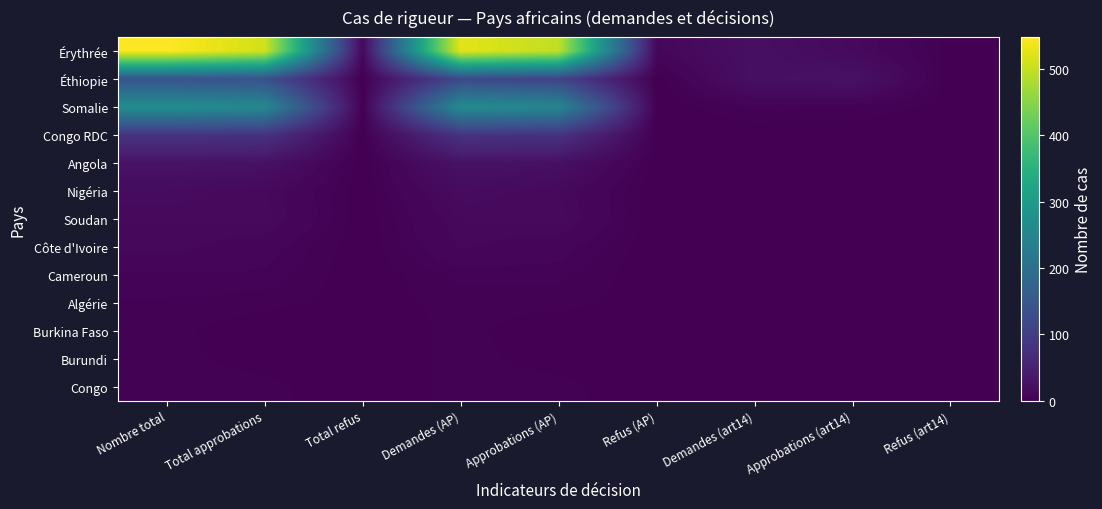

Reading left to right, what are all the values shown in this chart?

Érythrée: Nombre total=548	Total approbations=510	Total refus=11	Demandes (AP)=525	Approbations (AP)=496	Refus (AP)=10	Demandes (art14)=23	Approbations (art14)=14	Refus (art14)=1
Éthiopie: Nombre total=142	Total approbations=136	Total refus=0	Demandes (AP)=119	Approbations (AP)=110	Refus (AP)=0	Demandes (art14)=23	Approbations (art14)=26	Refus (art14)=0
Somalie: Nombre total=269	Total approbations=256	Total refus=1	Demandes (AP)=264	Approbations (AP)=252	Refus (AP)=0	Demandes (art14)=5	Approbations (art14)=4	Refus (art14)=1
Congo RDC: Nombre total=82	Total approbations=80	Total refus=0	Demandes (AP)=82	Approbations (AP)=80	Refus (AP)=0	Demandes (art14)=0	Approbations (art14)=0	Refus (art14)=0
Angola: Nombre total=28	Total approbations=25	Total refus=0	Demandes (AP)=26	Approbations (AP)=24	Refus (AP)=0	Demandes (art14)=2	Approbations (art14)=1	Refus (art14)=0
Nigéria: Nombre total=17	Total approbations=13	Total refus=0	Demandes (AP)=17	Approbations (AP)=13	Refus (AP)=0	Demandes (art14)=0	Approbations (art14)=0	Refus (art14)=0
Soudan: Nombre total=13	Total approbations=14	Total refus=0	Demandes (AP)=13	Approbations (AP)=14	Refus (AP)=0	Demandes (art14)=0	Approbations (art14)=0	Refus (art14)=0
Côte d'Ivoire: Nombre total=12	Total approbations=8	Total refus=0	Demandes (AP)=11	Approbations (AP)=8	Refus (AP)=0	Demandes (art14)=1	Approbations (art14)=0	Refus (art14)=0
Cameroun: Nombre total=6	Total approbations=6	Total refus=0	Demandes (AP)=5	Approbations (AP)=5	Refus (AP)=0	Demandes (art14)=1	Approbations (art14)=1	Refus (art14)=0
Algérie: Nombre total=4	Total approbations=3	Total refus=1	Demandes (AP)=3	Approbations (AP)=3	Refus (AP)=1	Demandes (art14)=1	Approbations (art14)=0	Refus (art14)=0
Burkina Faso: Nombre total=3	Total approbations=0	Total refus=0	Demandes (AP)=3	Approbations (AP)=0	Refus (AP)=0	Demandes (art14)=0	Approbations (art14)=0	Refus (art14)=0
Burundi: Nombre total=3	Total approbations=1	Total refus=0	Demandes (AP)=3	Approbations (AP)=1	Refus (AP)=0	Demandes (art14)=0	Approbations (art14)=0	Refus (art14)=0
Congo: Nombre total=3	Total approbations=3	Total refus=0	Demandes (AP)=3	Approbations (AP)=3	Refus (AP)=0	Demandes (art14)=0	Approbations (art14)=0	Refus (art14)=0